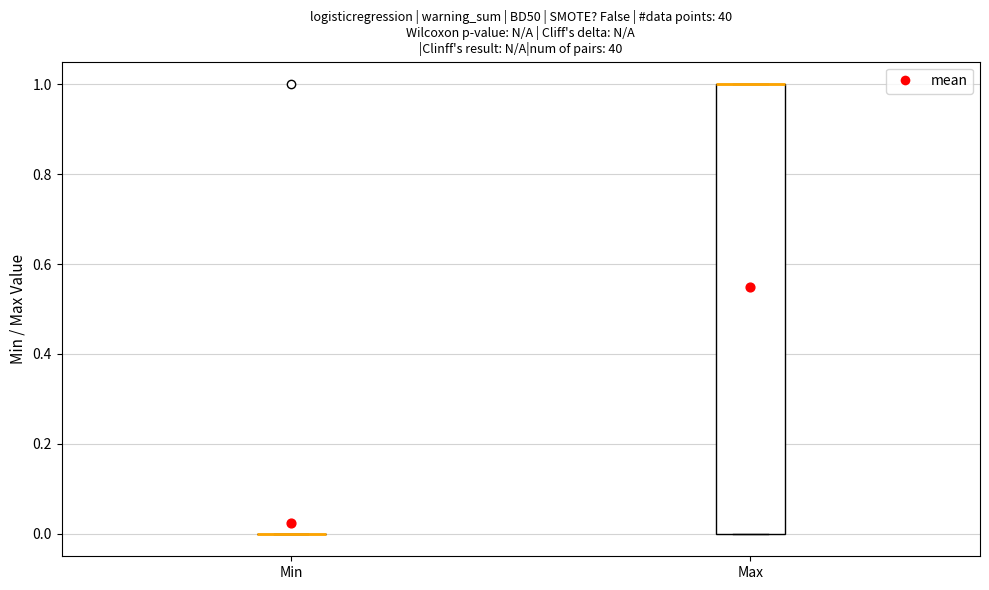

Where is the upper edge of the box for Max on the y-axis? The values are not printed on the chart, so give them approximately, as read against the axis.

1